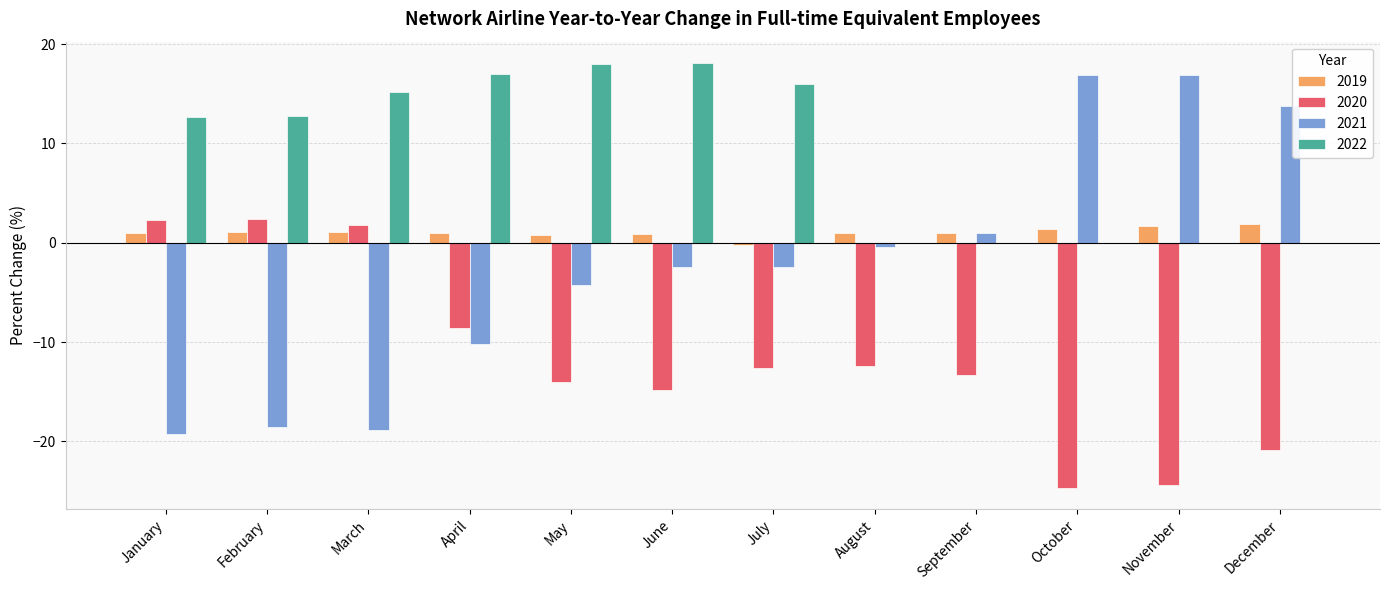

Is the value of 2021 at July greater than the value of 2019 at May?

No